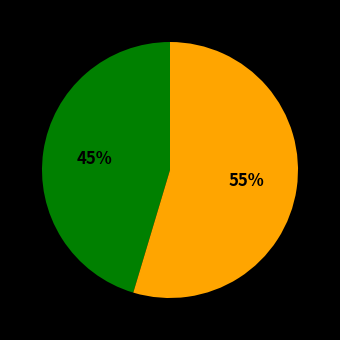

To the nearest percent, what is the average slice percentage?

50%